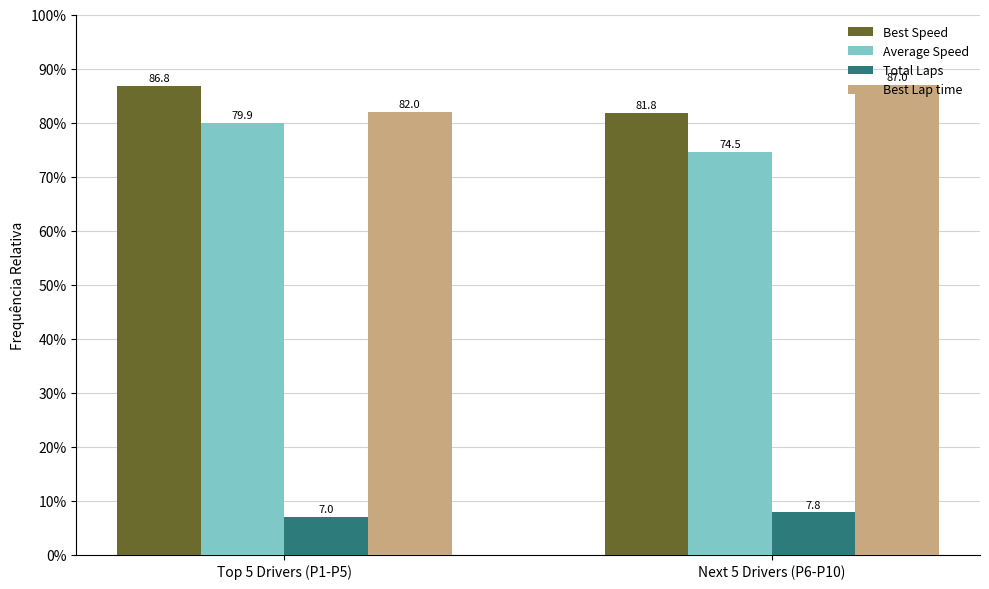

Reading right to left, extract all data points from this chart.

Best Speed: Next 5 Drivers (P6-P10)=81.8	Top 5 Drivers (P1-P5)=86.8
Average Speed: Next 5 Drivers (P6-P10)=74.5	Top 5 Drivers (P1-P5)=79.9
Total Laps: Next 5 Drivers (P6-P10)=7.8	Top 5 Drivers (P1-P5)=7.0
Best Lap time: Next 5 Drivers (P6-P10)=87.0	Top 5 Drivers (P1-P5)=82.0